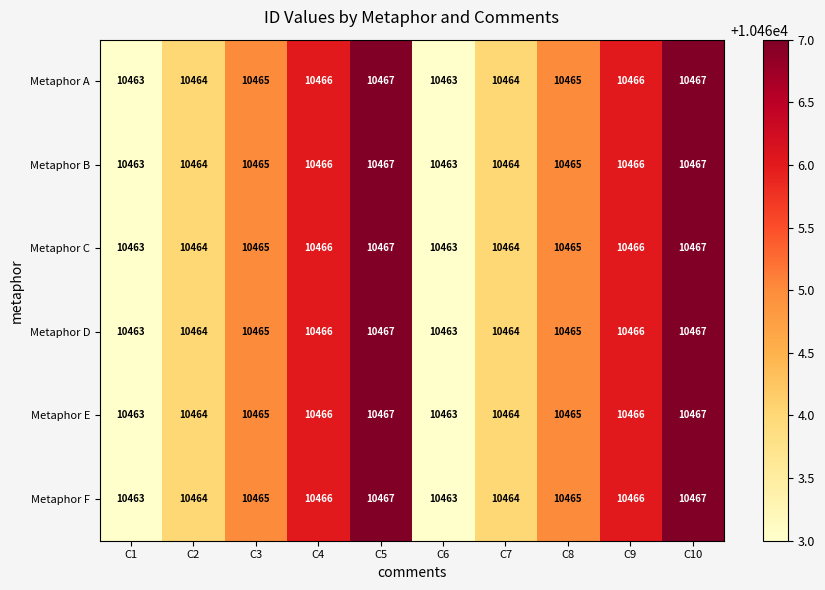

Where does the Metaphor D series first go above 10465?

C4